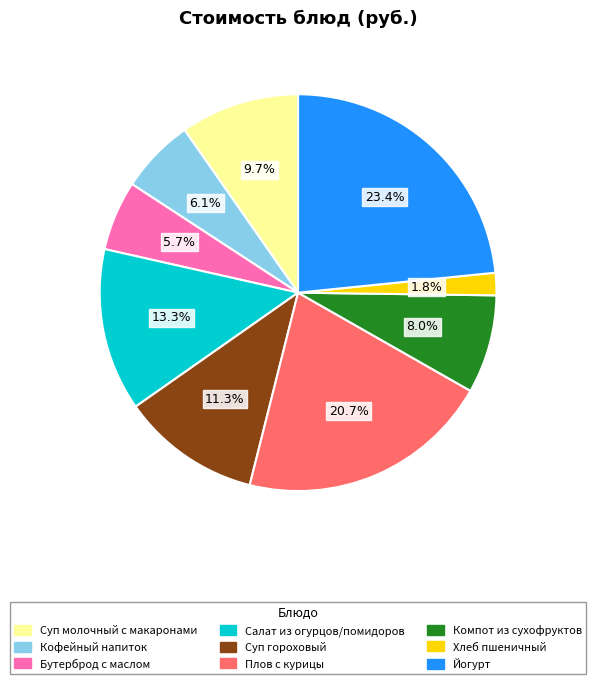

Does Бутерброд с маслом account for over 50% of the chart?

No